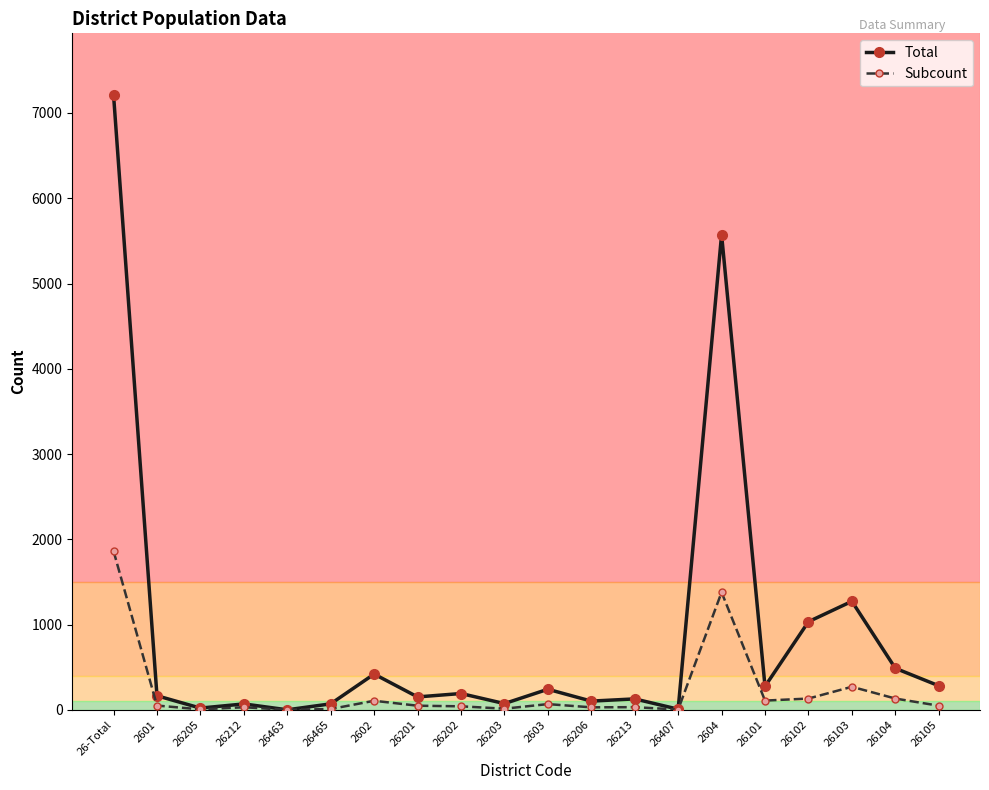

Which category has the highest value across all series?

26-Total